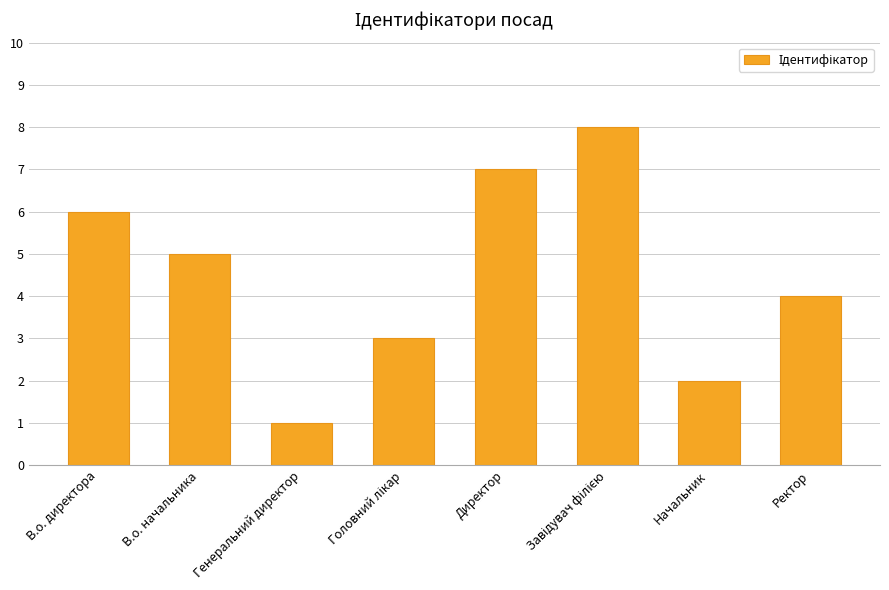

Is it true that the value at В.о. директора is 10?

False